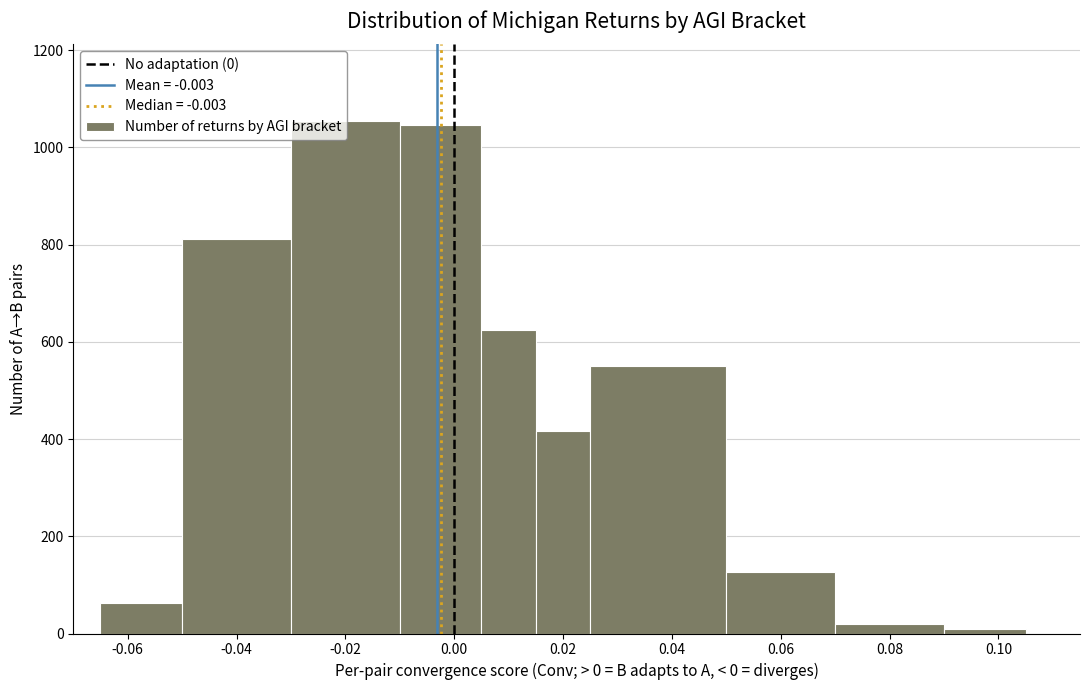

What is the height of the bar covering 0.015 to 0.025 on the x-axis? Neither the bar edges nor the heights are printed on the chart, so give them approximately, as read against the axes.

420